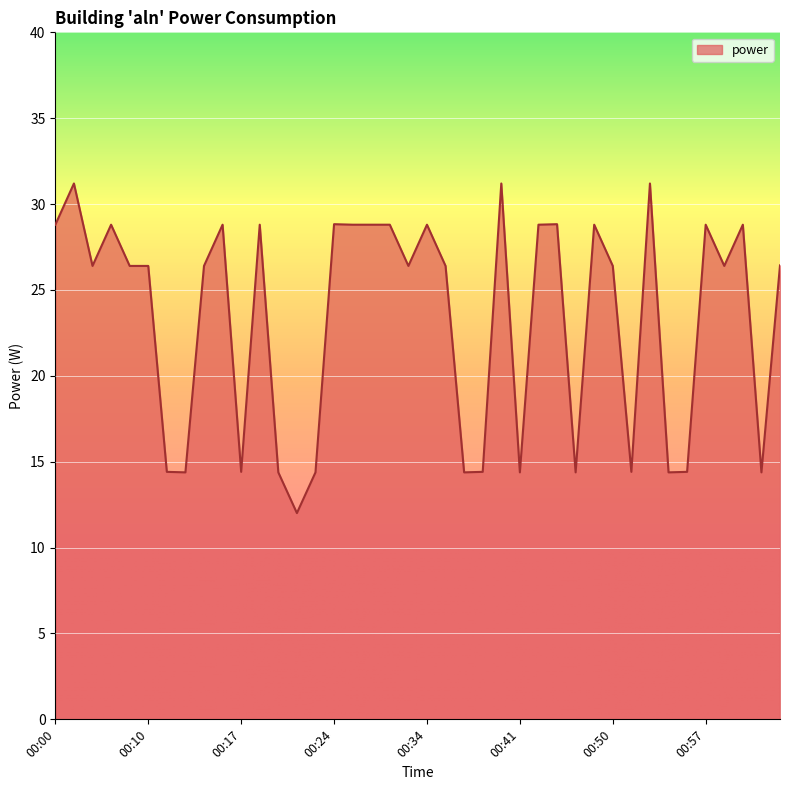

How many series are shown in this chart?

1